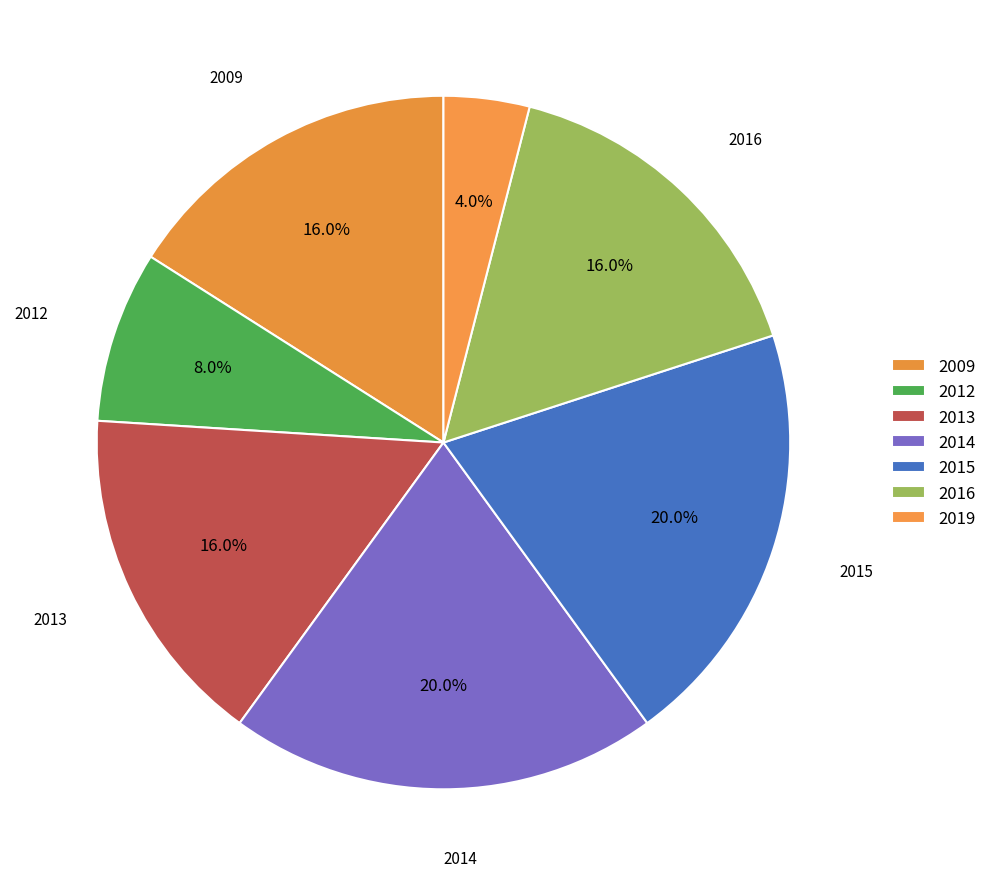

Is the sum of 2009 and 2015 greater than half?

No